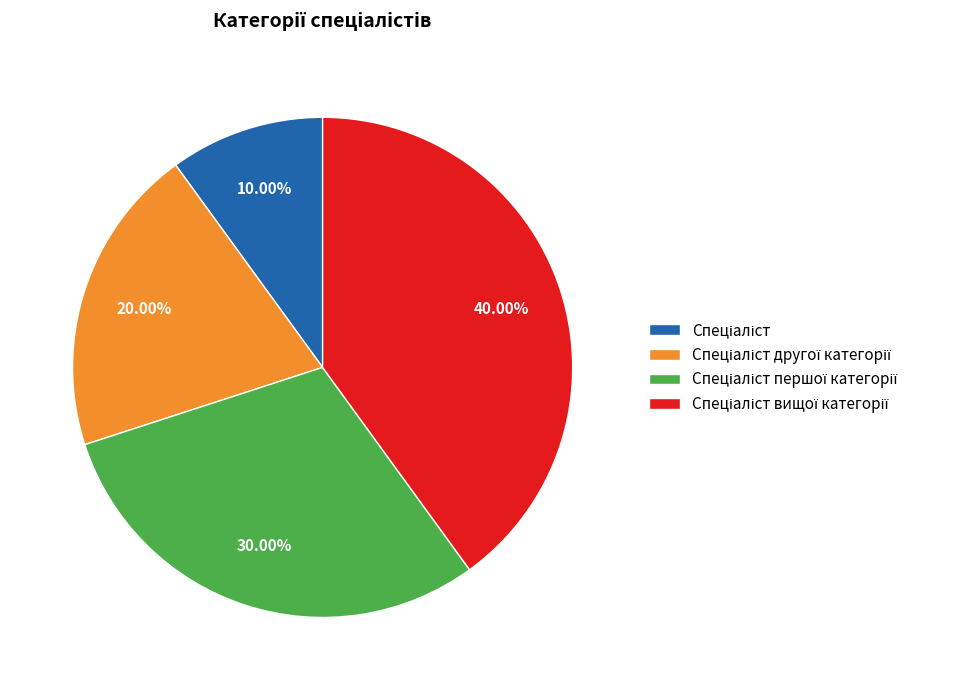

Does any single category account for the majority?

No